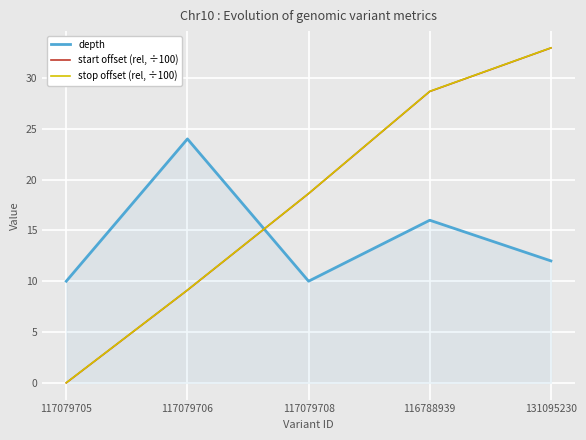

Is the value of stop offset (rel, ÷100) at 117079708 greater than the value of depth at 117079706?

No